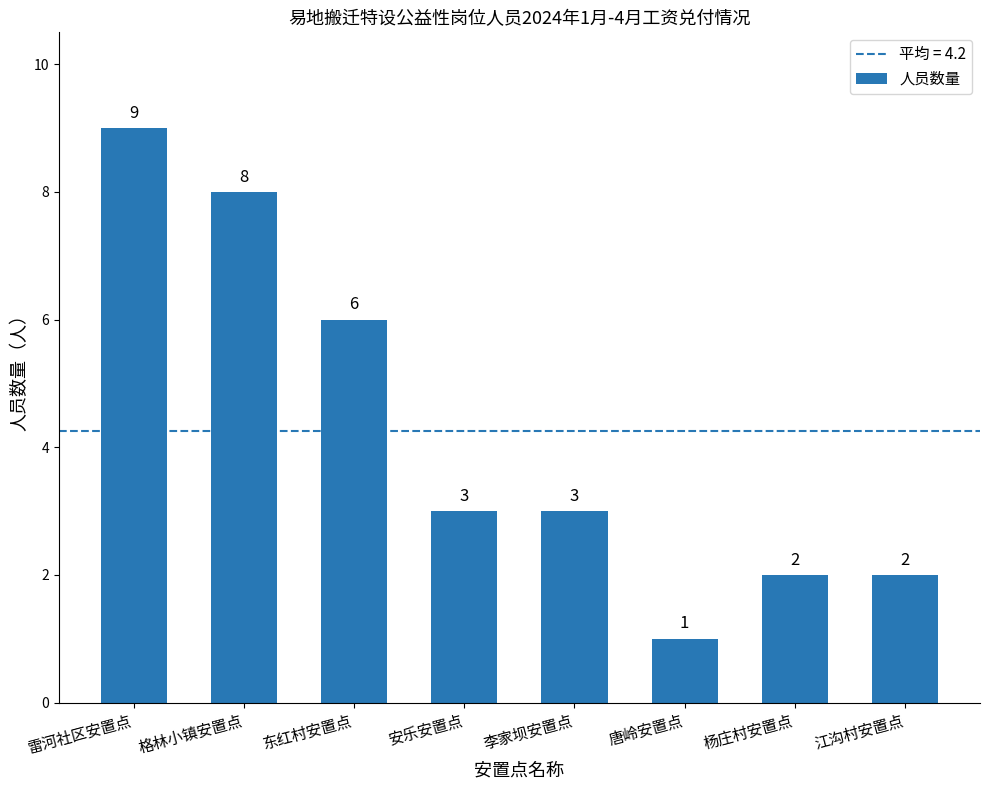

Reading right to left, extract all data points from this chart.

江沟村安置点=2	杨庄村安置点=2	唐岭安置点=1	李家坝安置点=3	安乐安置点=3	东红村安置点=6	格林小镇安置点=8	雷河社区安置点=9